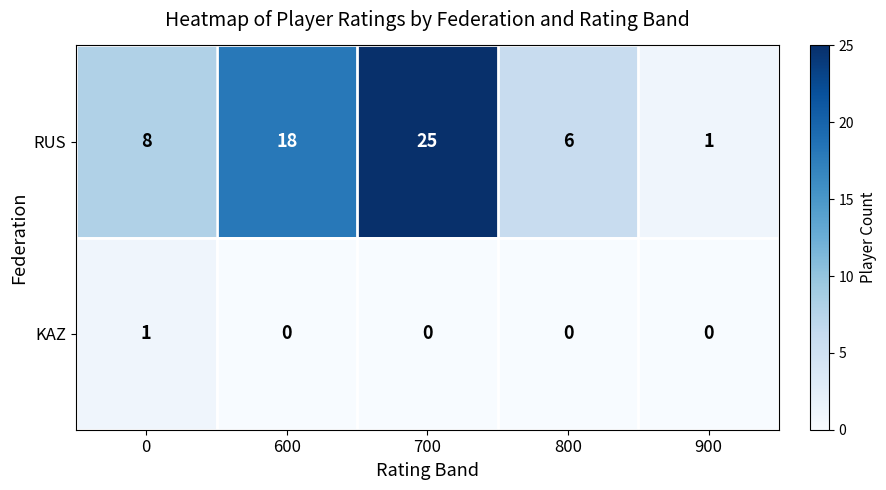

Which series has the largest total across all categories?

RUS